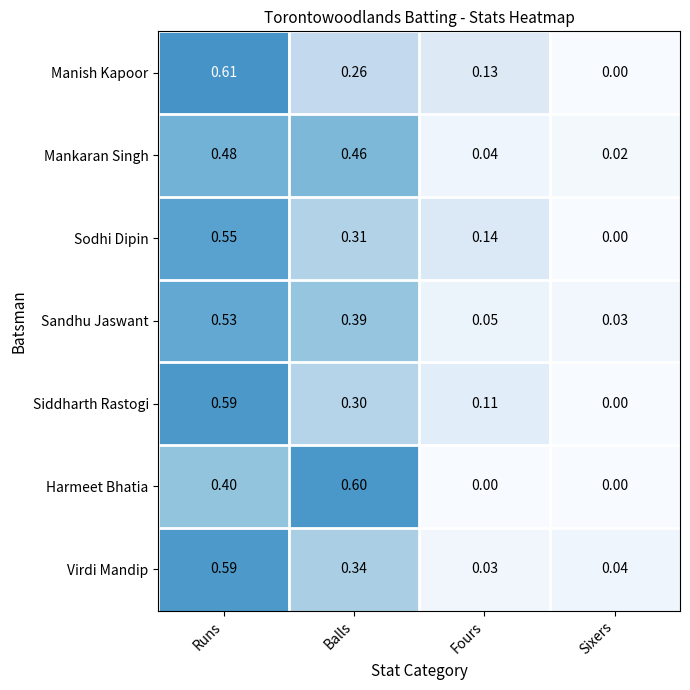

Where is Mankaran Singh nearest to the value 0?

Sixers